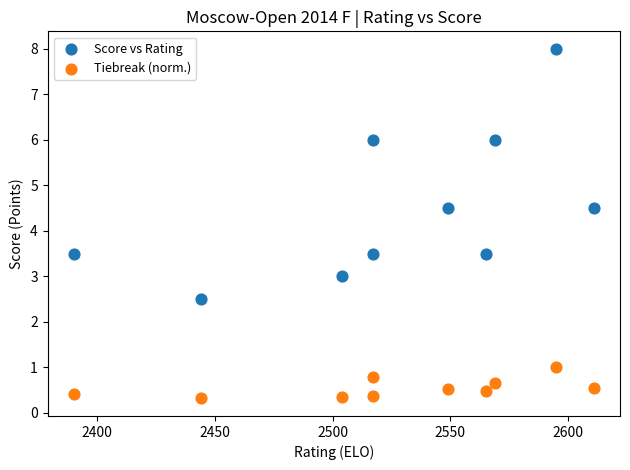

Which series reaches the minimum Y coordinate?

Tiebreak (norm.)